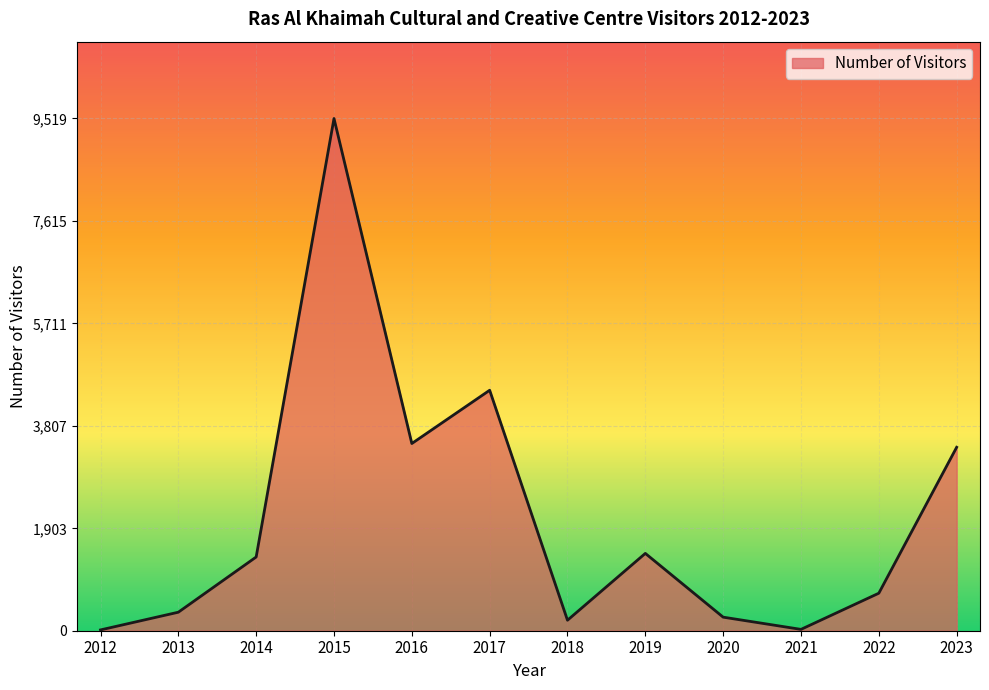

Where is the data nearest to the value 4767?

2017